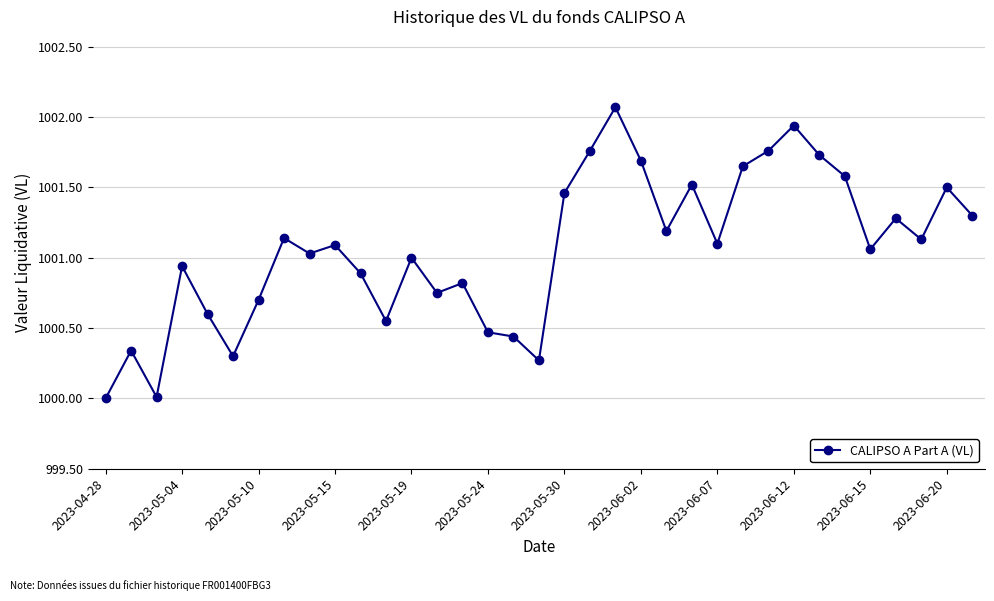

What is the difference between the second highest and second lowest values?

1.9